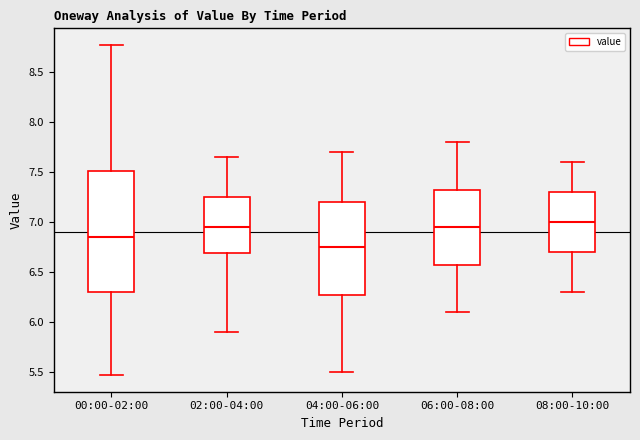

Where does the lower whisker of the box for 08:00-10:00 end on the y-axis? The values are not printed on the chart, so give them approximately, as read against the axis.

6.30